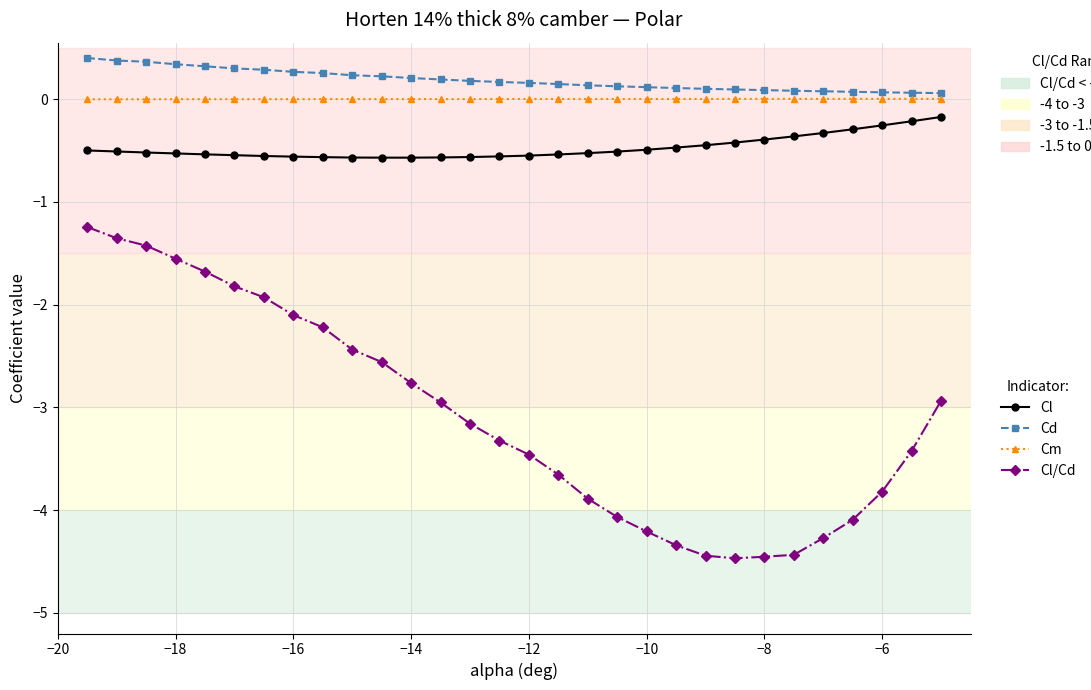

What is the highest value of the Cl/Cd series?

-1.2